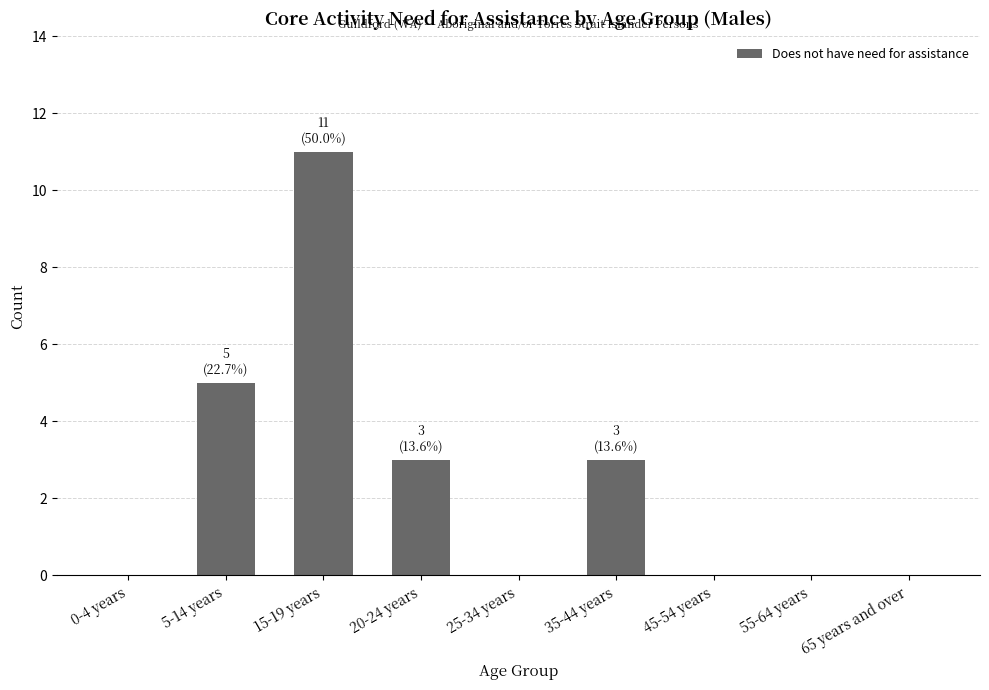

Does the chart contain stacked bars?

No